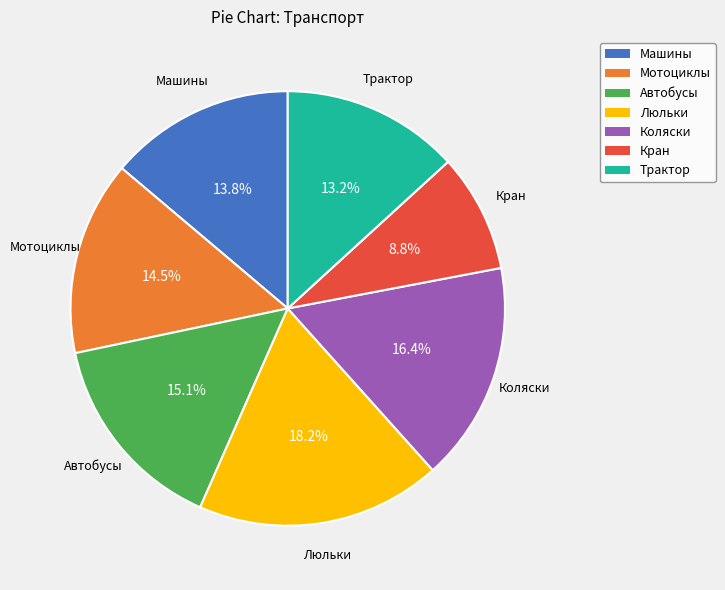

True or false: Машины accounts for 23% of the total.

False